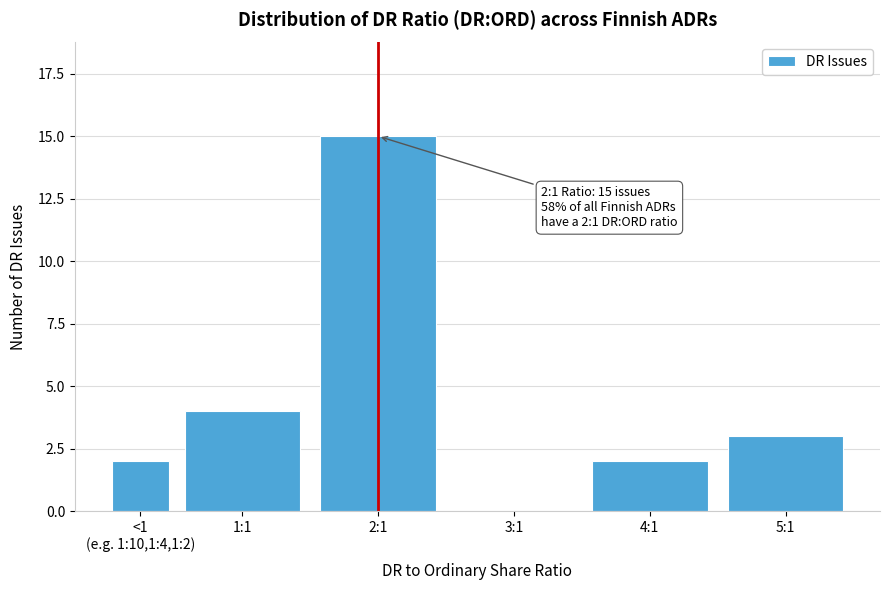

What is the sum of all values?

26